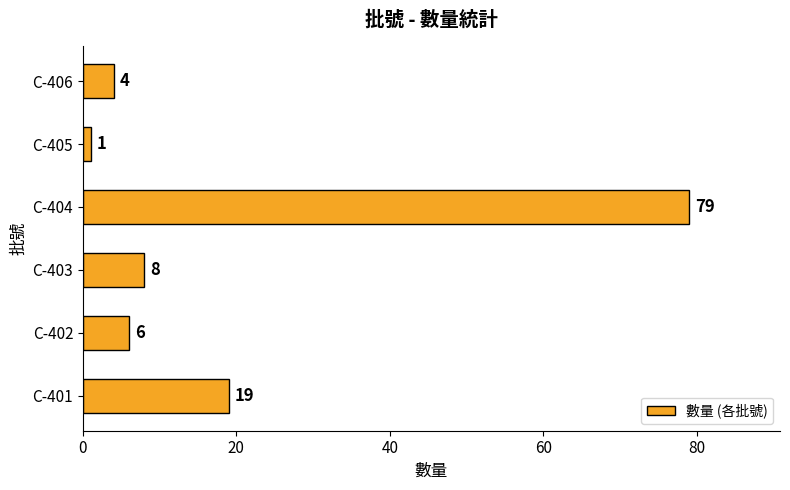

List the labels in order of value, smallest first.

C-405, C-406, C-402, C-403, C-401, C-404